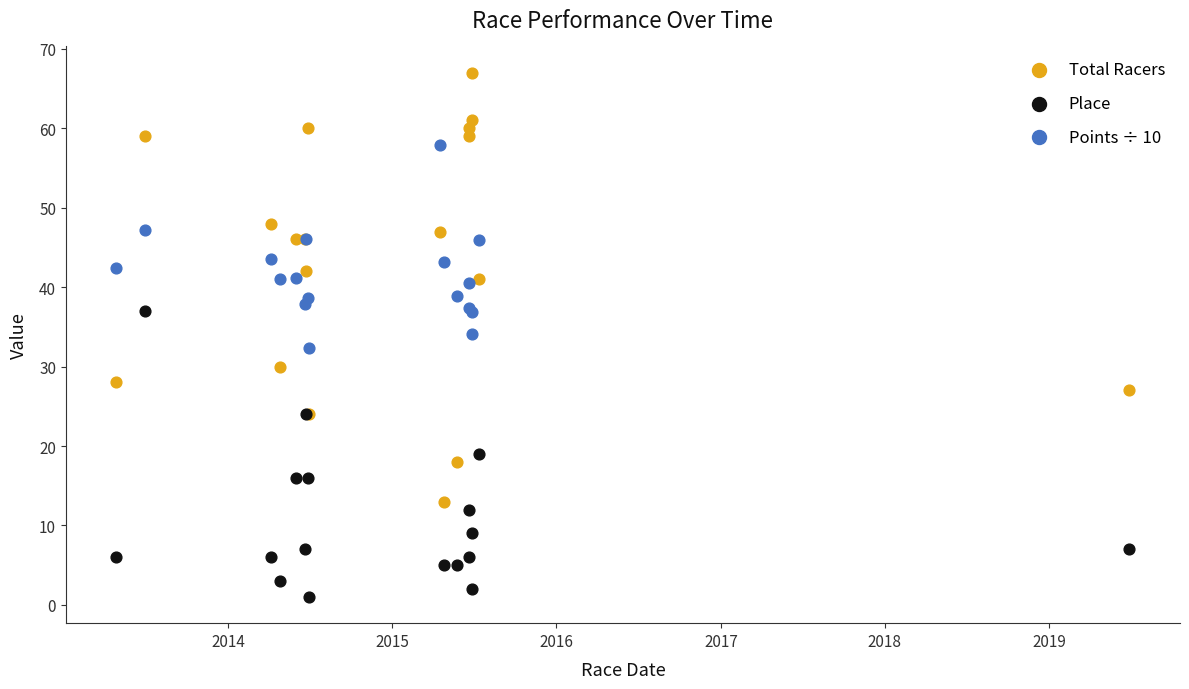

Which series has the largest total across all categories?

Total Racers